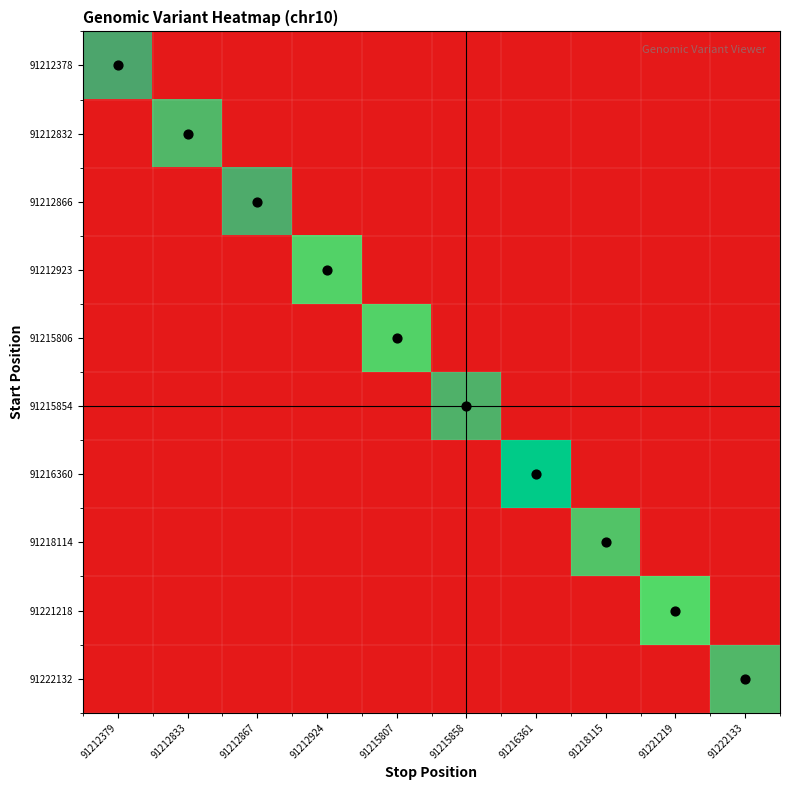

Which series changed the most between 91212867 and 91215807?

91212866